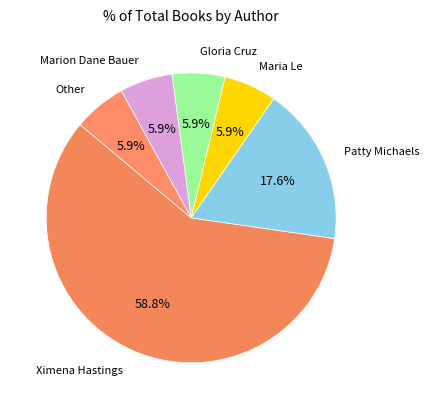

How many segments does this pie chart have?

6